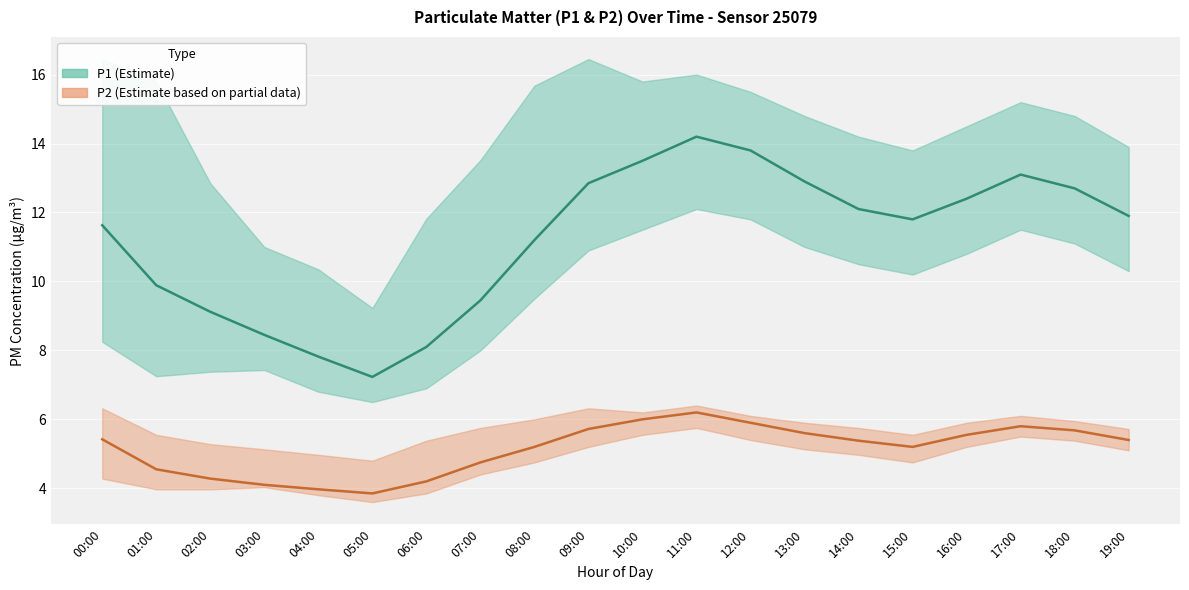

Is the value of P2 at 08:00 greater than the value of P1 at 16:00?

No